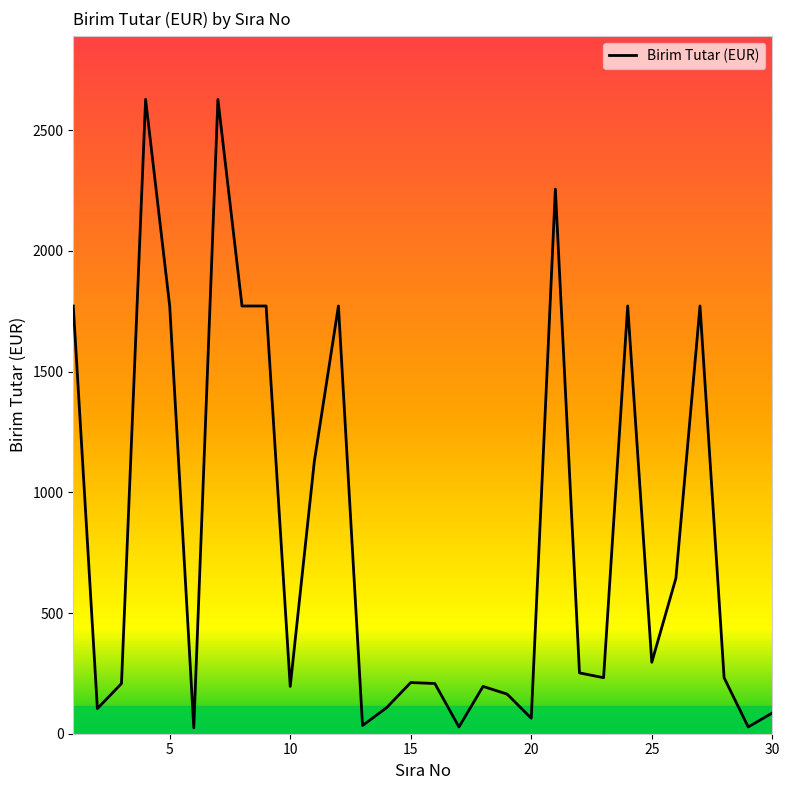

What is the maximum value shown in the chart?

2628